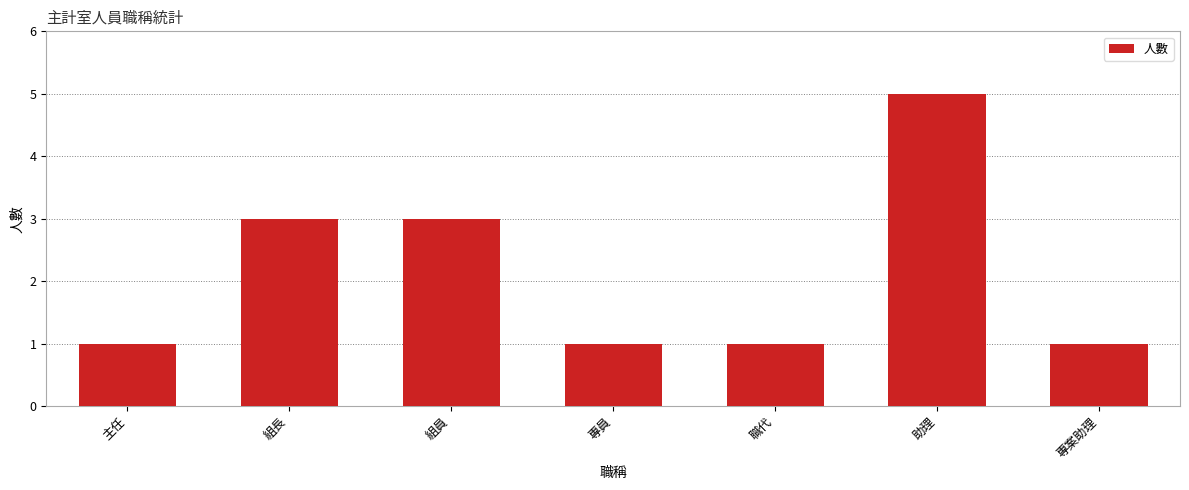

What is the smallest value displayed?

1